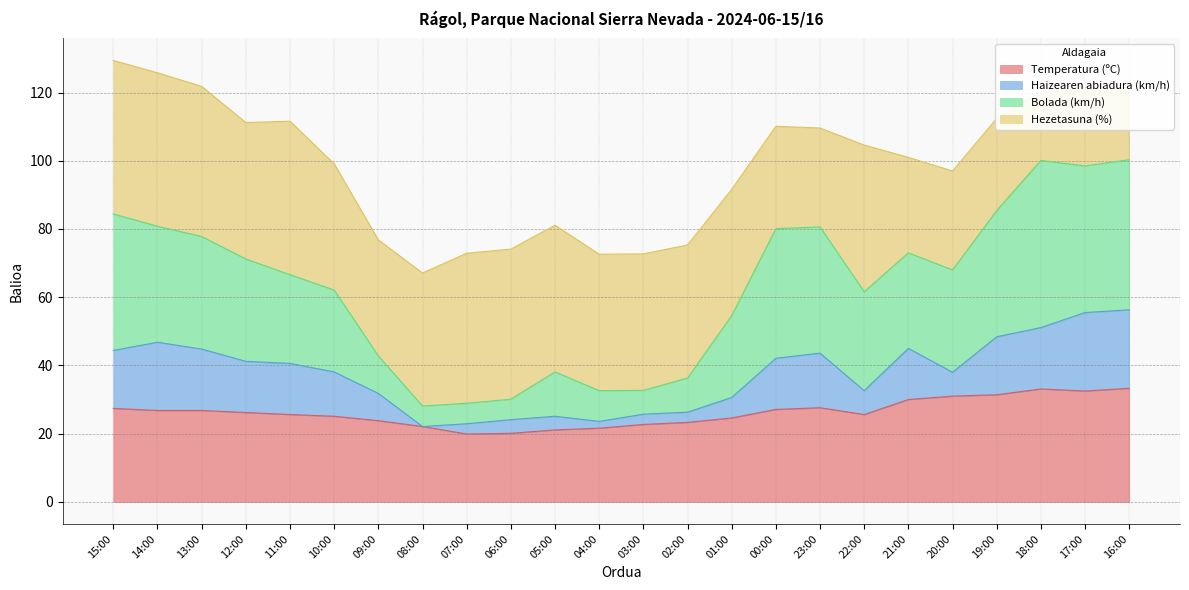

Where is Temperatura (ºC) nearest to the value 26?

12:00